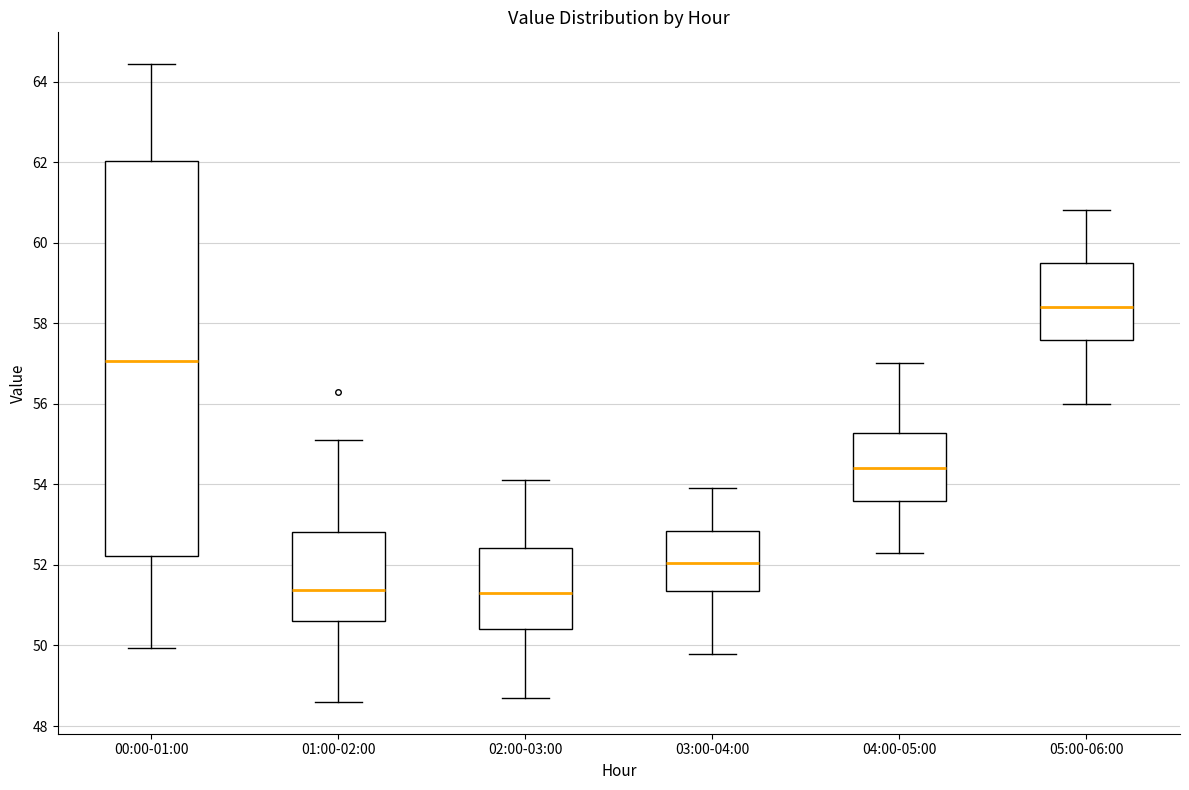

Reading left to right, read every box against the y-axis: the position of its median line, the range the box covers, and the ends of its whiskers. The values are not printed on the chart, so give them approximately, as read against the axis.

00:00-01:00: median 57.0, box 52.2 to 62.0, whiskers 50.0 to 64.4
01:00-02:00: median 51.4, box 50.6 to 52.8, whiskers 48.6 to 55.2
02:00-03:00: median 51.4, box 50.4 to 52.4, whiskers 48.8 to 54.2
03:00-04:00: median 52.0, box 51.4 to 52.8, whiskers 49.8 to 54.0
04:00-05:00: median 54.4, box 53.6 to 55.2, whiskers 52.4 to 57.0
05:00-06:00: median 58.4, box 57.6 to 59.6, whiskers 56.0 to 60.8